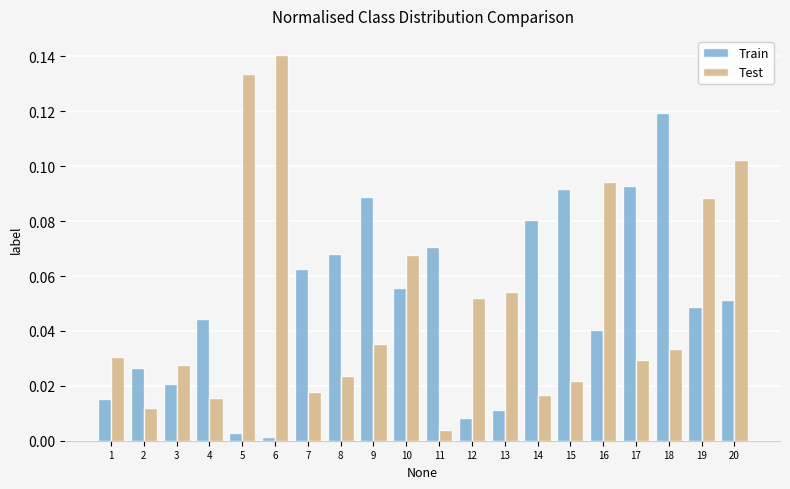

At 1, list the series in order from largest to smallest.

Test, Train